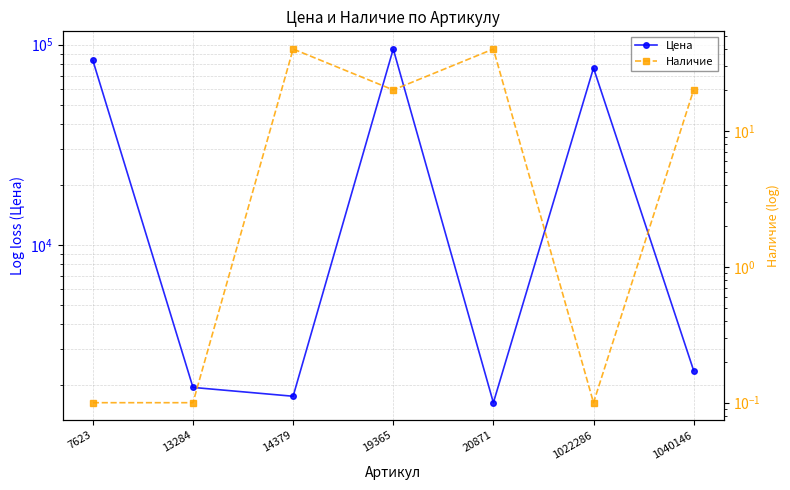

What is the value of the Цена point at the 2nd from the left?

1937.0